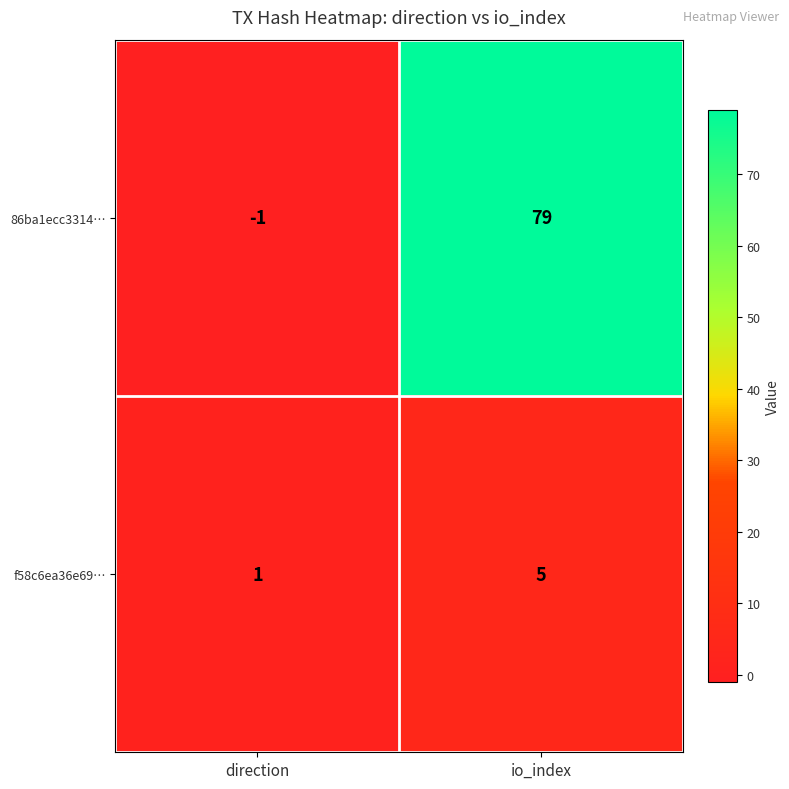

Rank the series by their average value, from lowest to highest.

f58c6ea36e69…, 86ba1ecc3314…